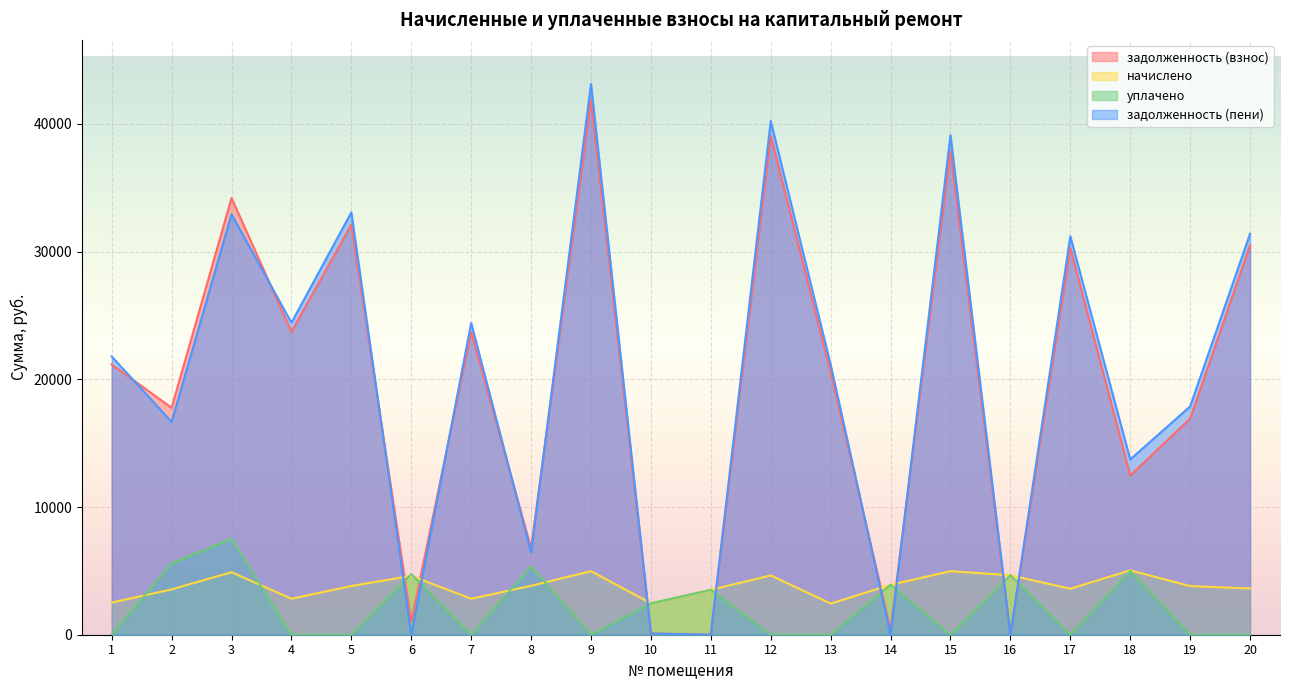

What is the maximum value shown in the chart?

43134.6